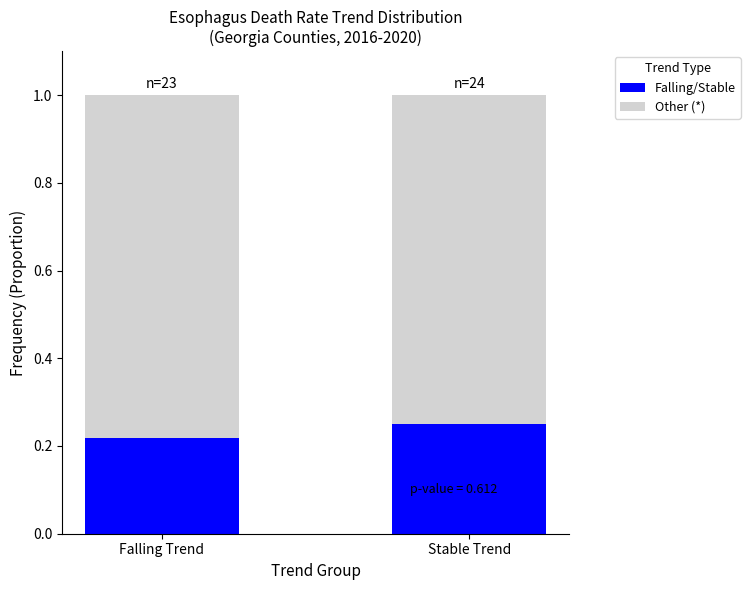

How many bars are there in total?

2